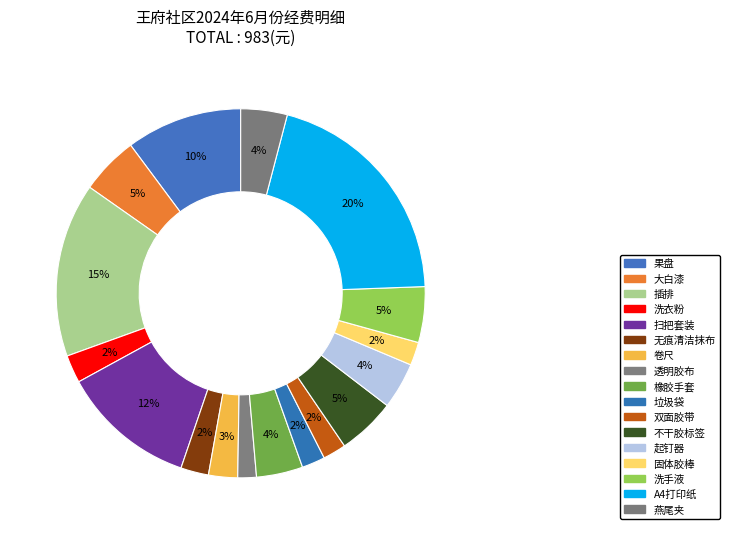

How many segments does this pie chart have?

17